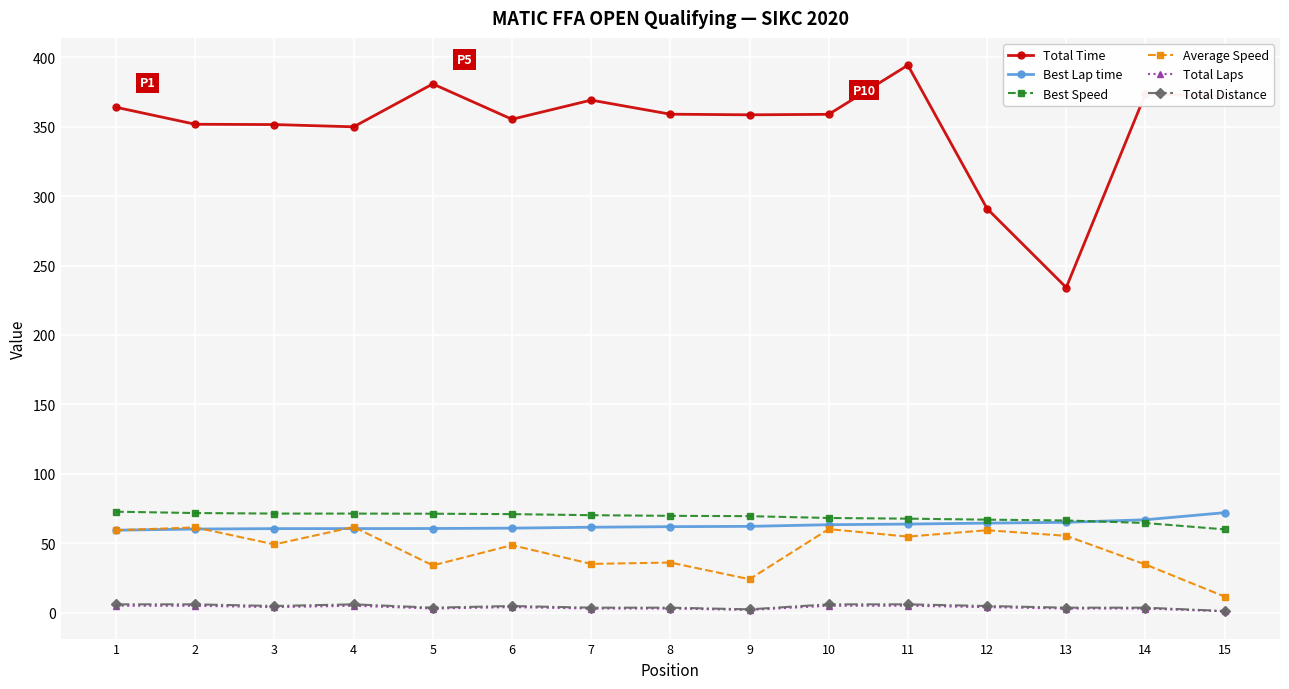

The value of Total Time at 13 is 150.7. True or false?

False